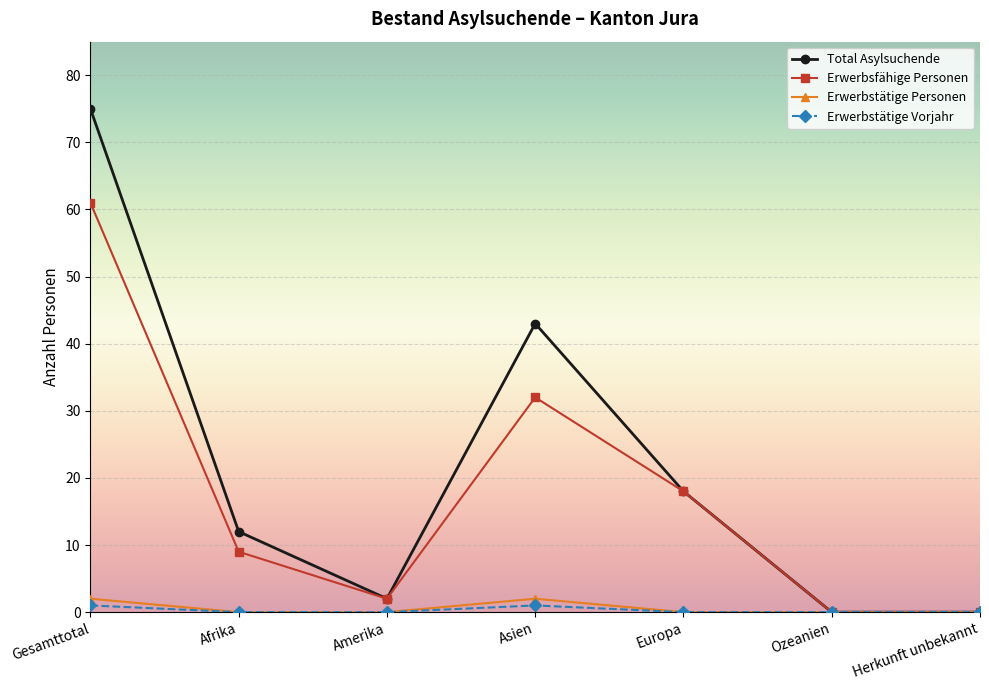

How many data points does each series have?

7